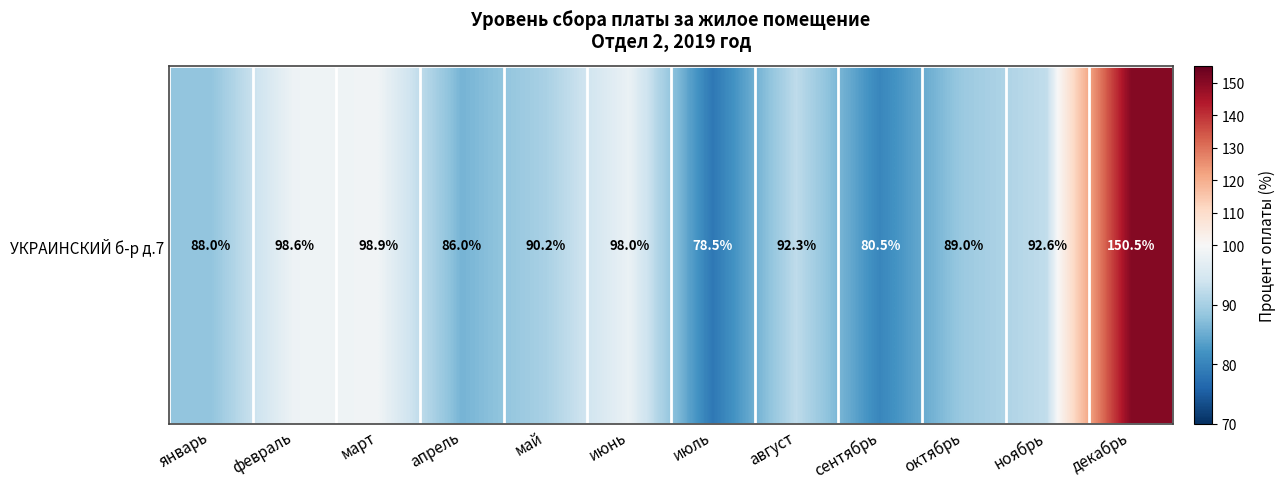

Between февраль and май, which is larger?

февраль